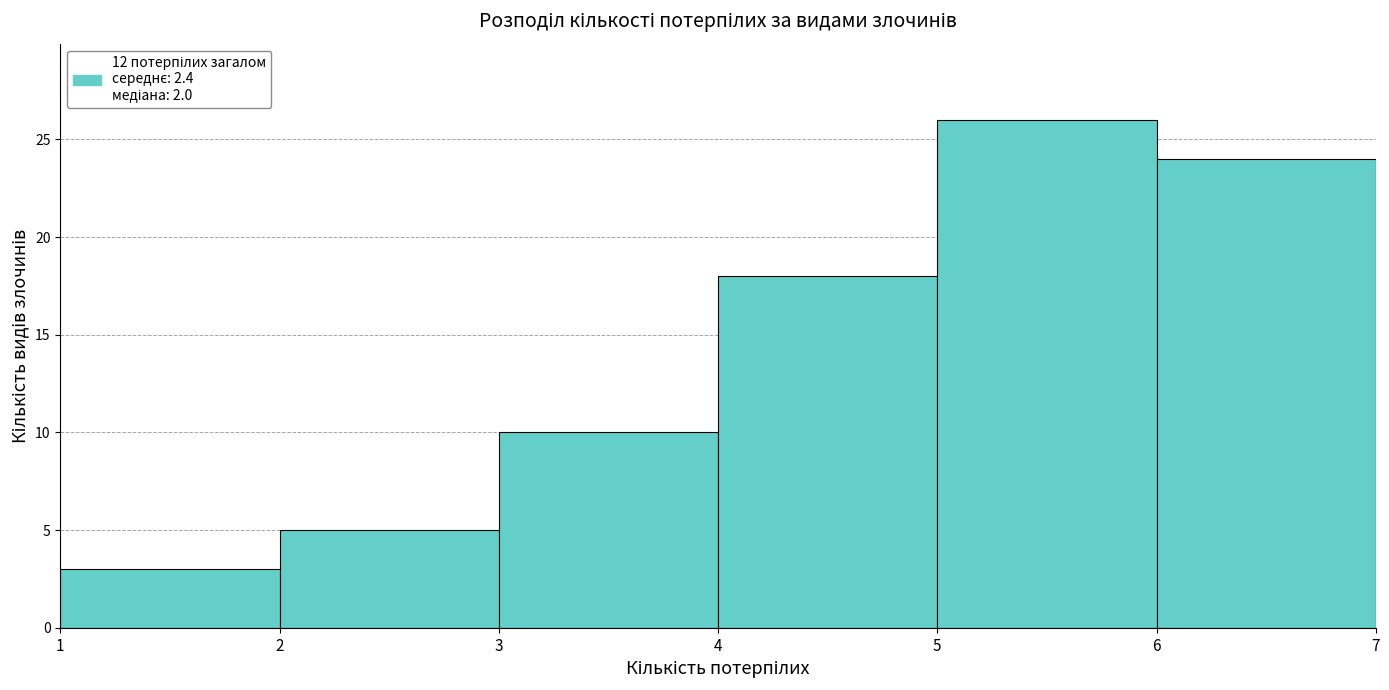

What is the height of the bar covering 1 to 2 on the x-axis? The values are not printed on the chart, so give them approximately, as read against the axis.

3